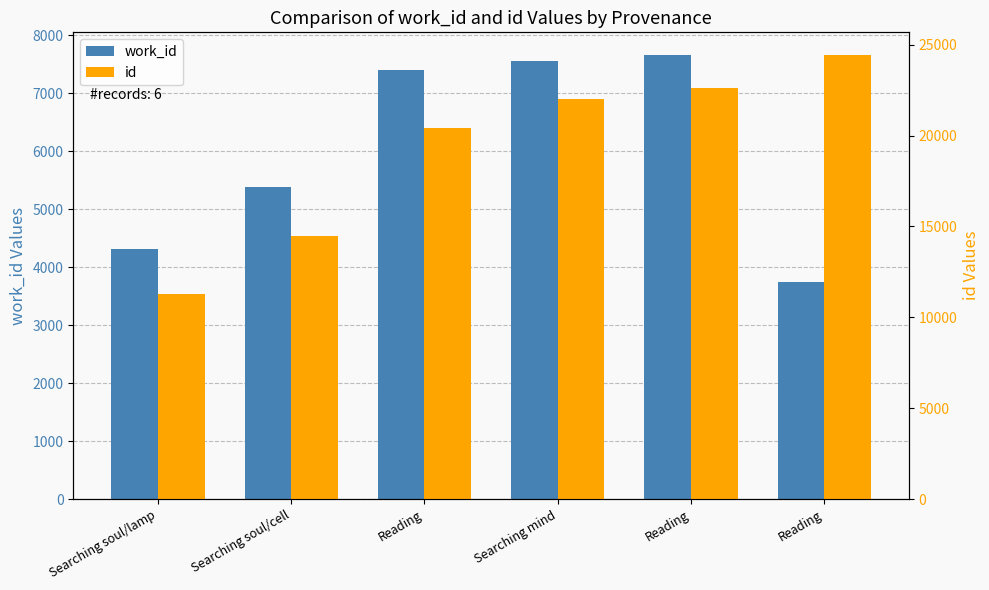

What is the label of the 1st bar from the right?

Reading